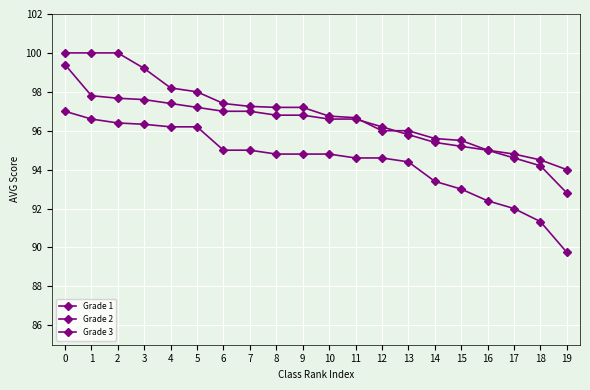

How many lines are shown in the chart?

3